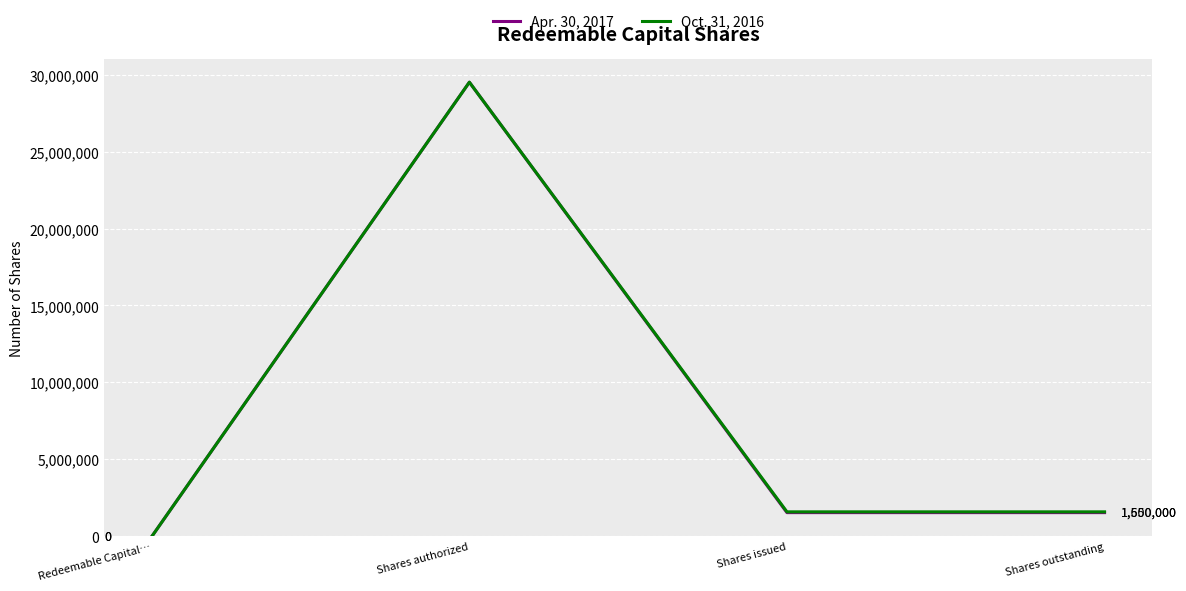

Between Redeemable Capital… and Shares outstanding, which series saw the biggest shift?

Oct. 31, 2016